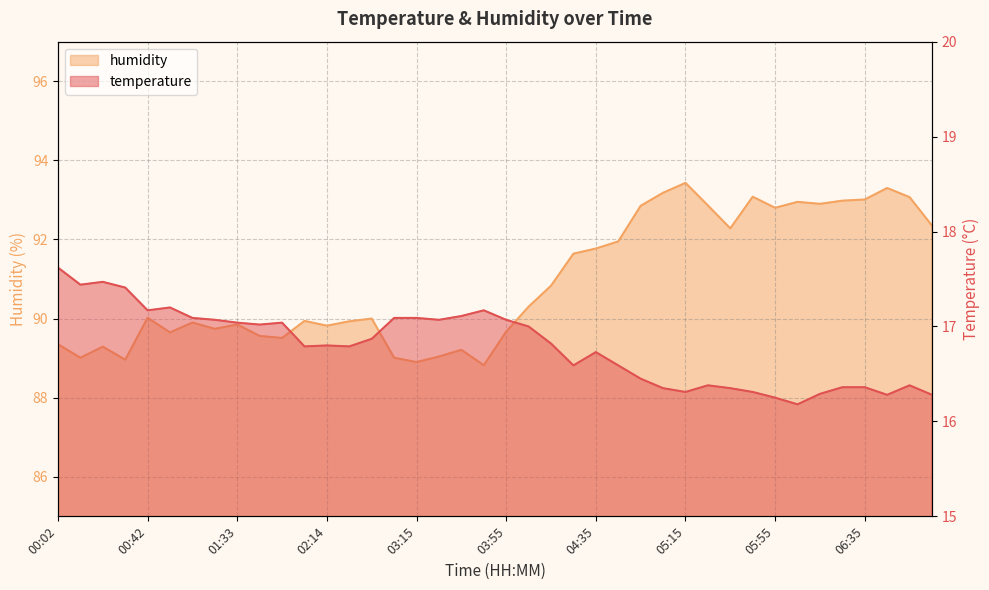

At 00:52, list the series in order from largest to smallest.

humidity, temperature